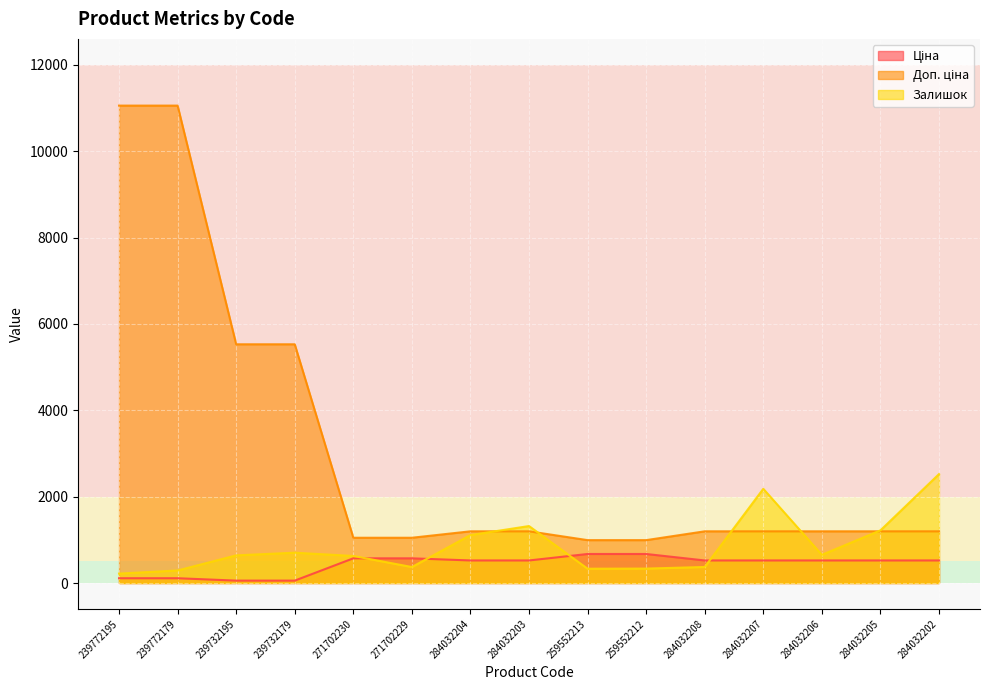

True or false: Доп. ціна and Залишок cross at least once.

True